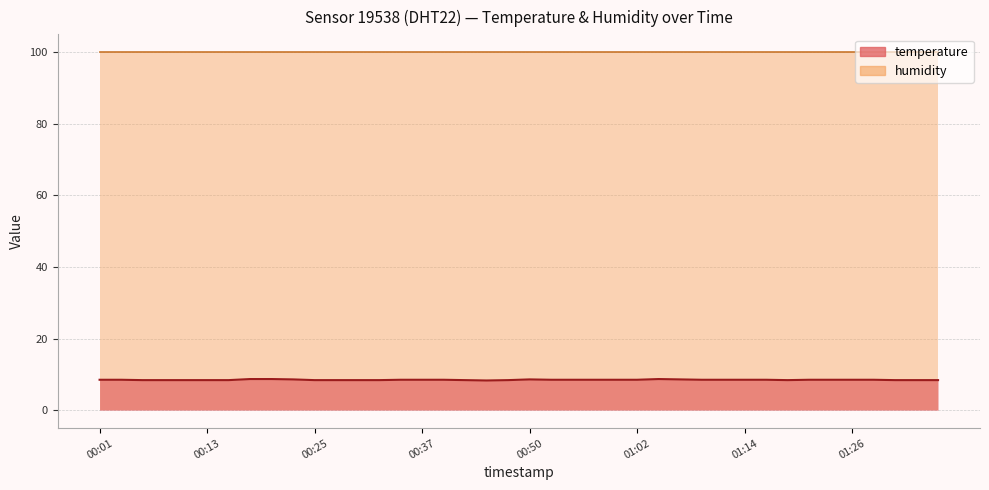

What value does the data have at 00:59?

8.5